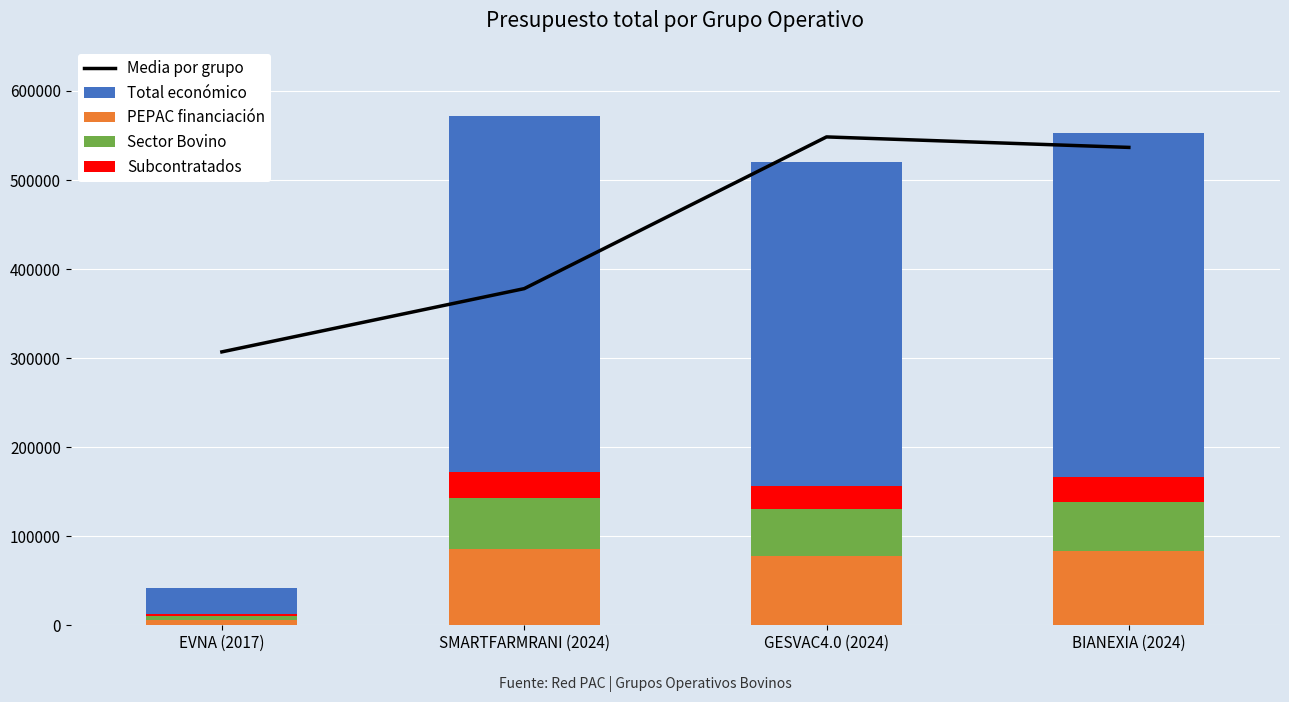

Where does the Subcontratados series first go above 27659?

SMARTFARMRANI (2024)